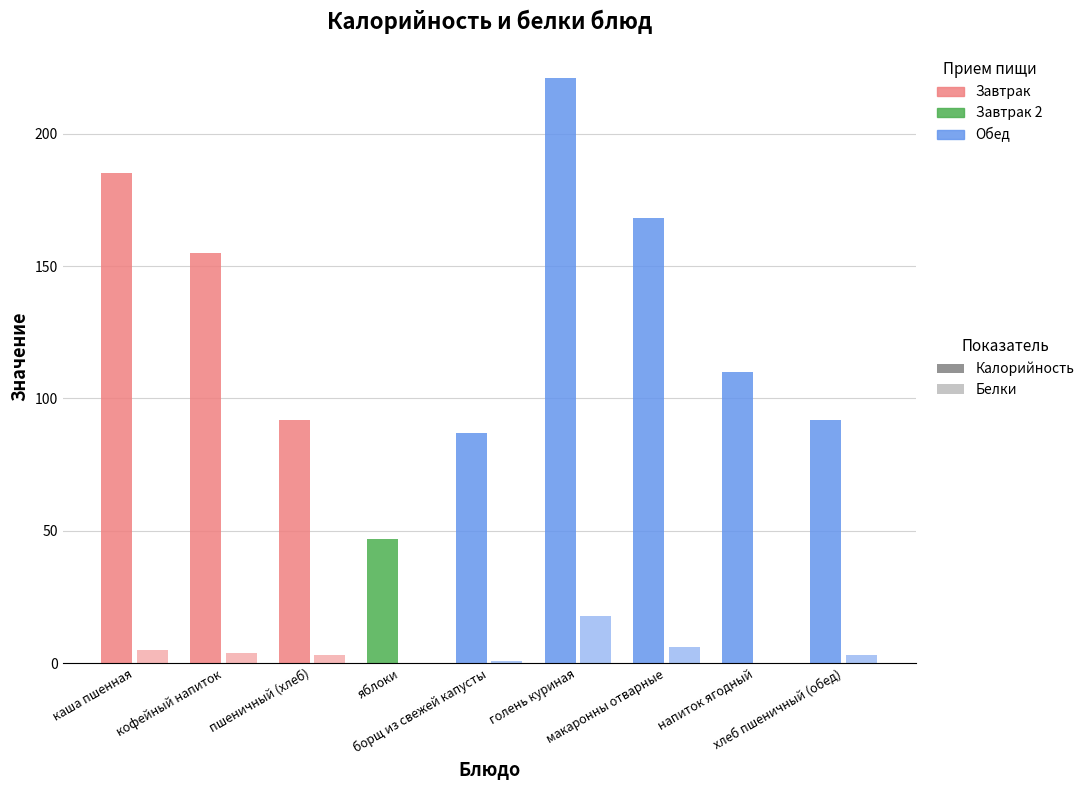

True or false: Белки has a value of 5 at хлеб пшеничный (обед).

False